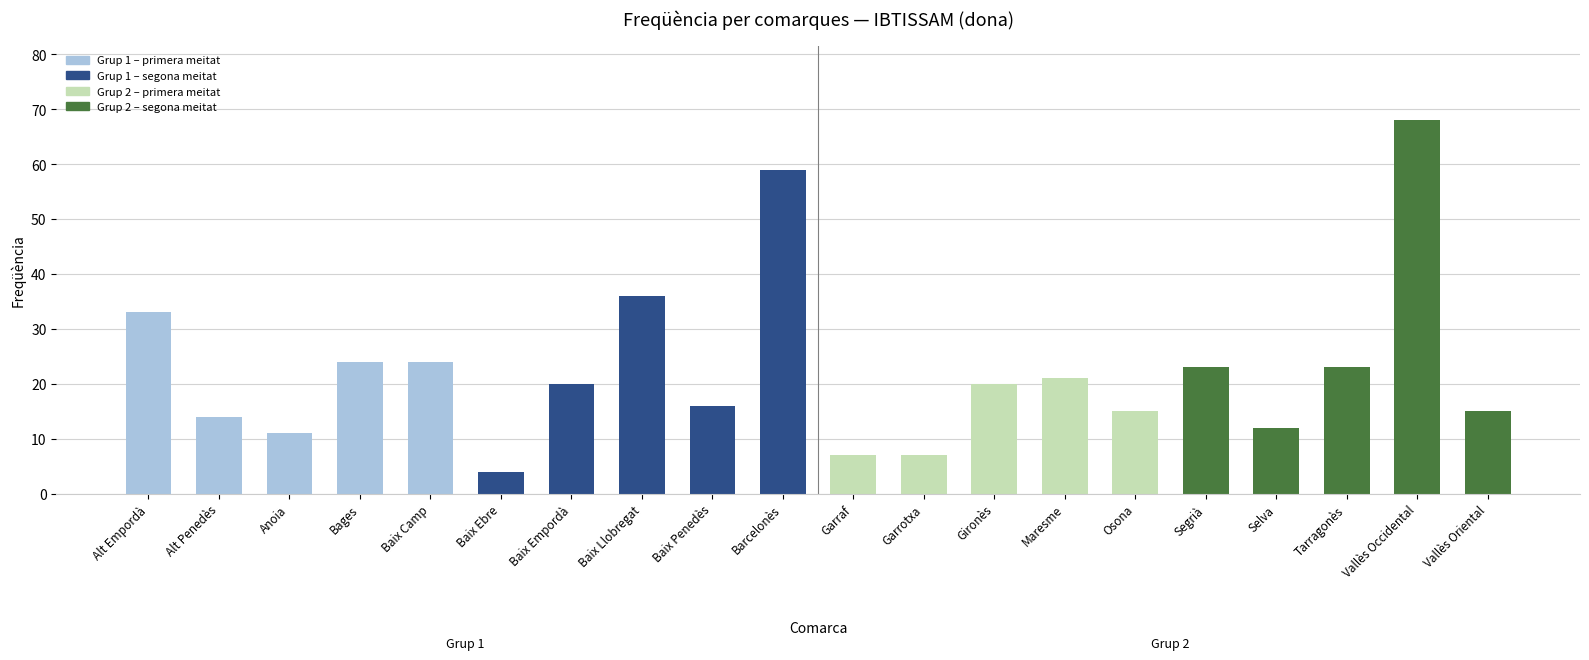

Reading right to left, extract all data points from this chart.

Vallès Oriental=15	Vallès Occidental=68	Tarragonès=23	Selva=12	Segrià=23	Osona=15	Maresme=21	Gironès=20	Garrotxa=7	Garraf=7	Barcelonès=59	Baix Penedès=16	Baix Llobregat=36	Baix Empordà=20	Baix Ebre=4	Baix Camp=24	Bages=24	Anoia=11	Alt Penedès=14	Alt Empordà=33